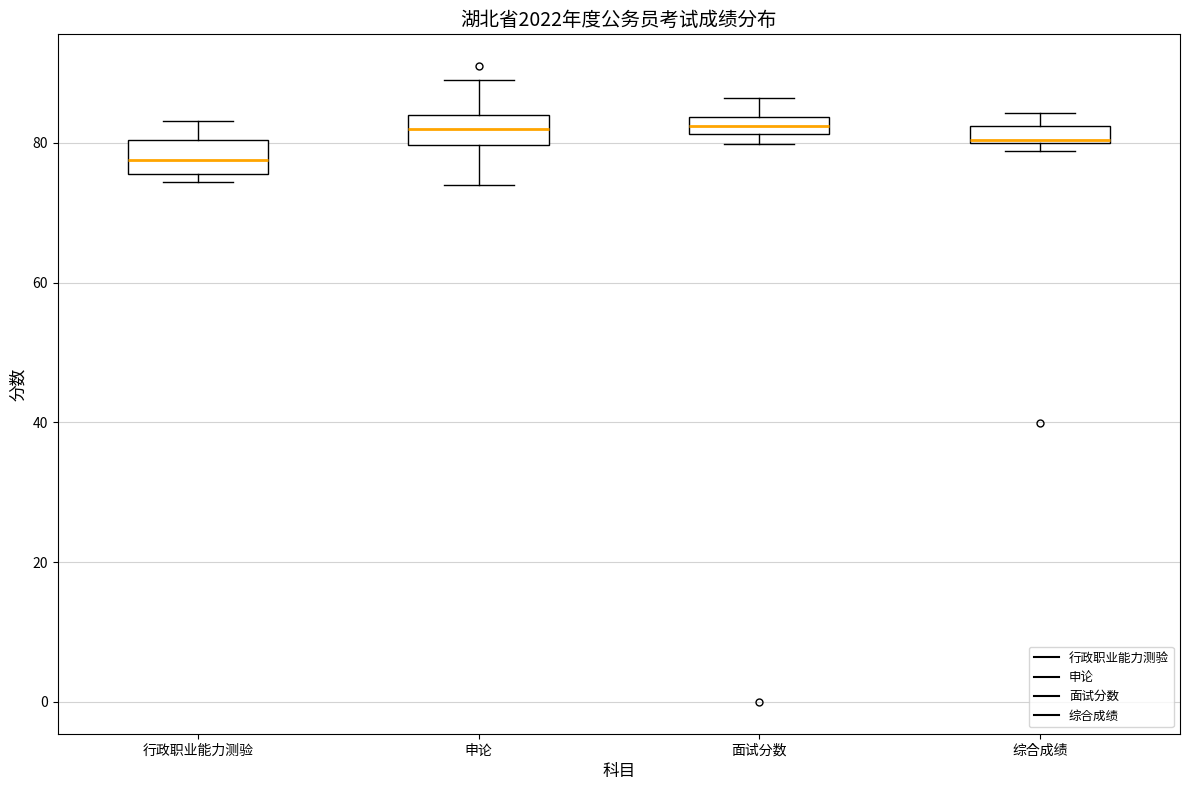

Which box's median line is the lowest?

行政职业能力测验